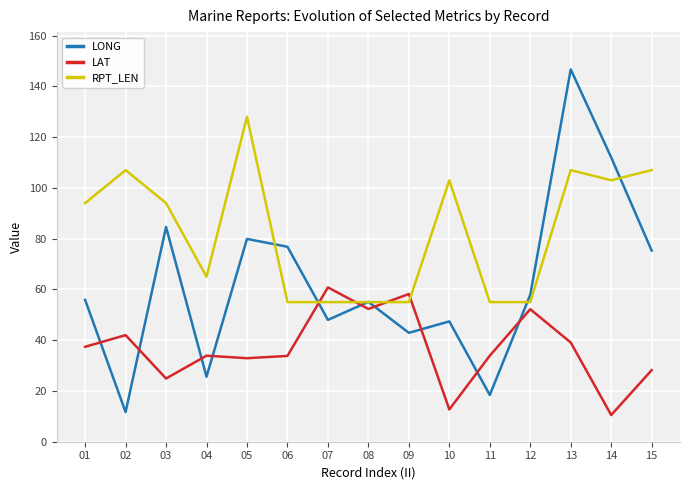

Does the chart have visible grid lines?

Yes